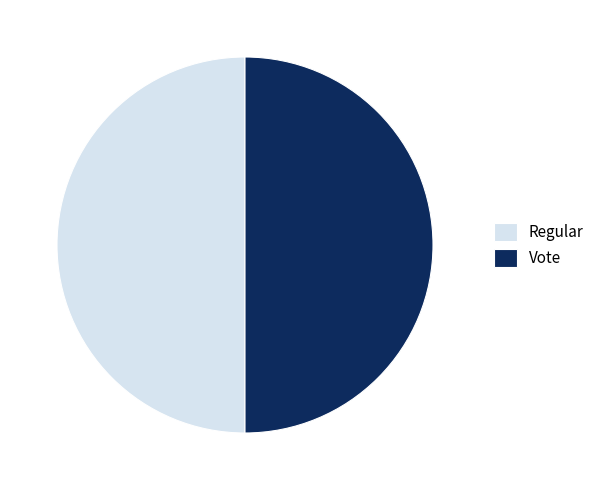

How many segments does this pie chart have?

2